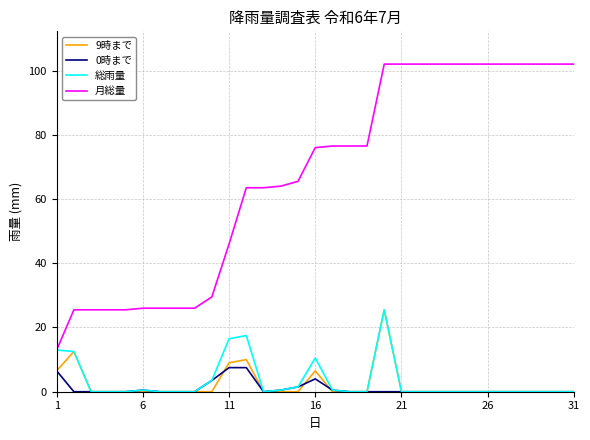

What is the maximum value for 総雨量?

25.5